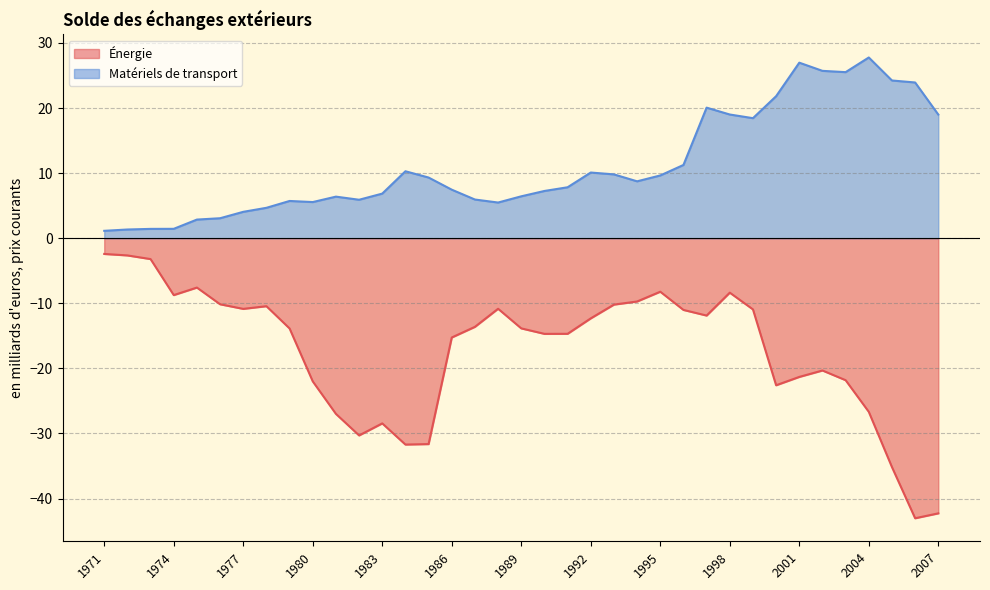

True or false: Énergie and Matériels de transport cross at least once.

False